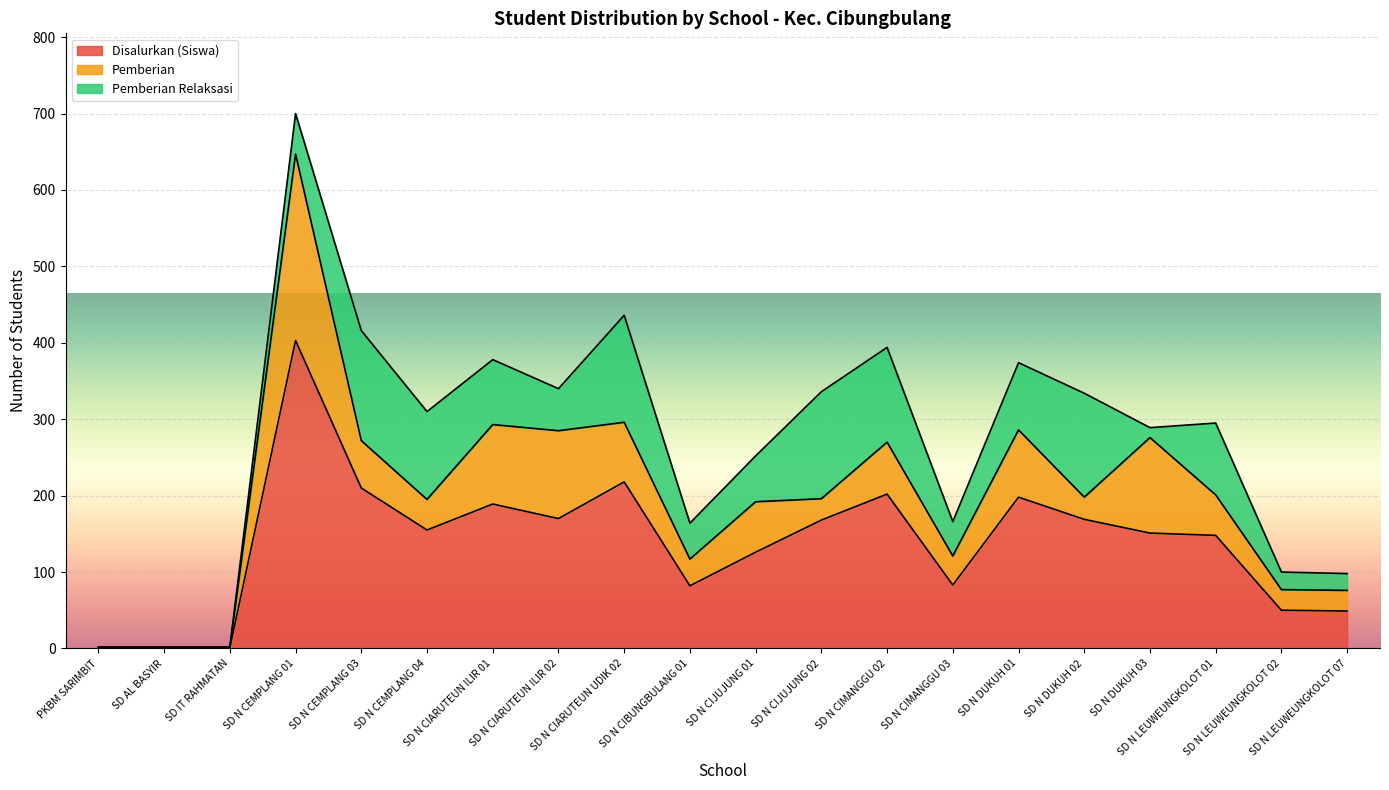

Where is the first local minimum for Pemberian?

SD N CEMPLANG 04